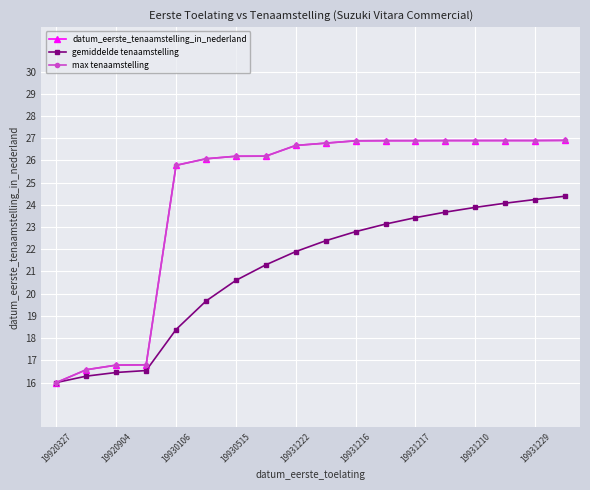

At which label does gemiddelde tenaamstelling first exceed 22?

9